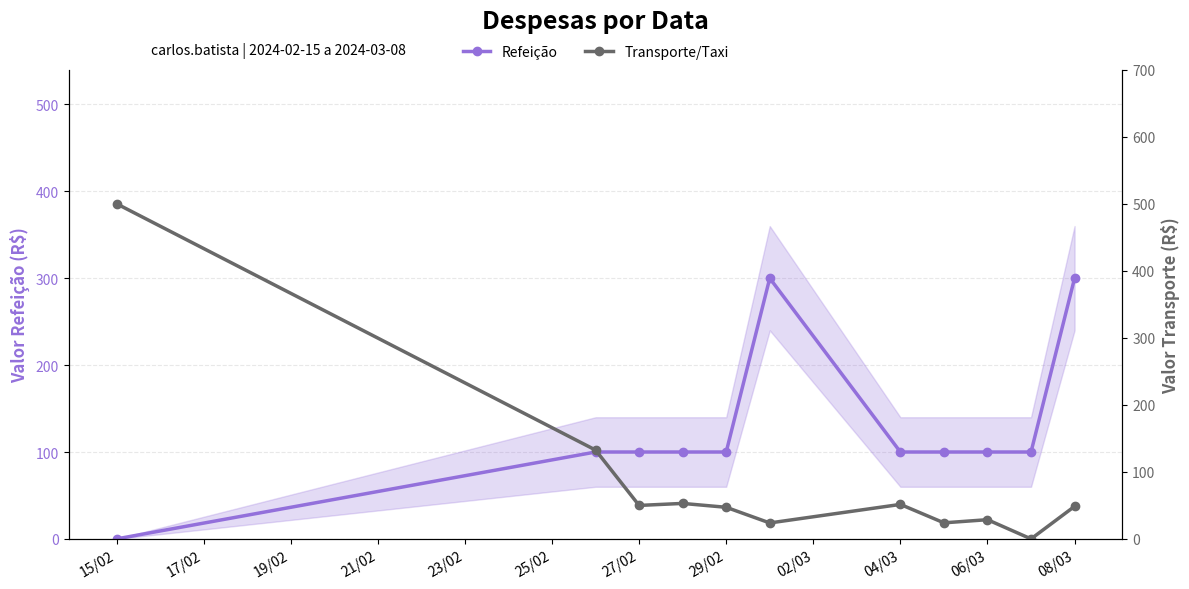

Which series ends up on top after the final intersection of Transporte/Taxi and Refeição?

Refeição